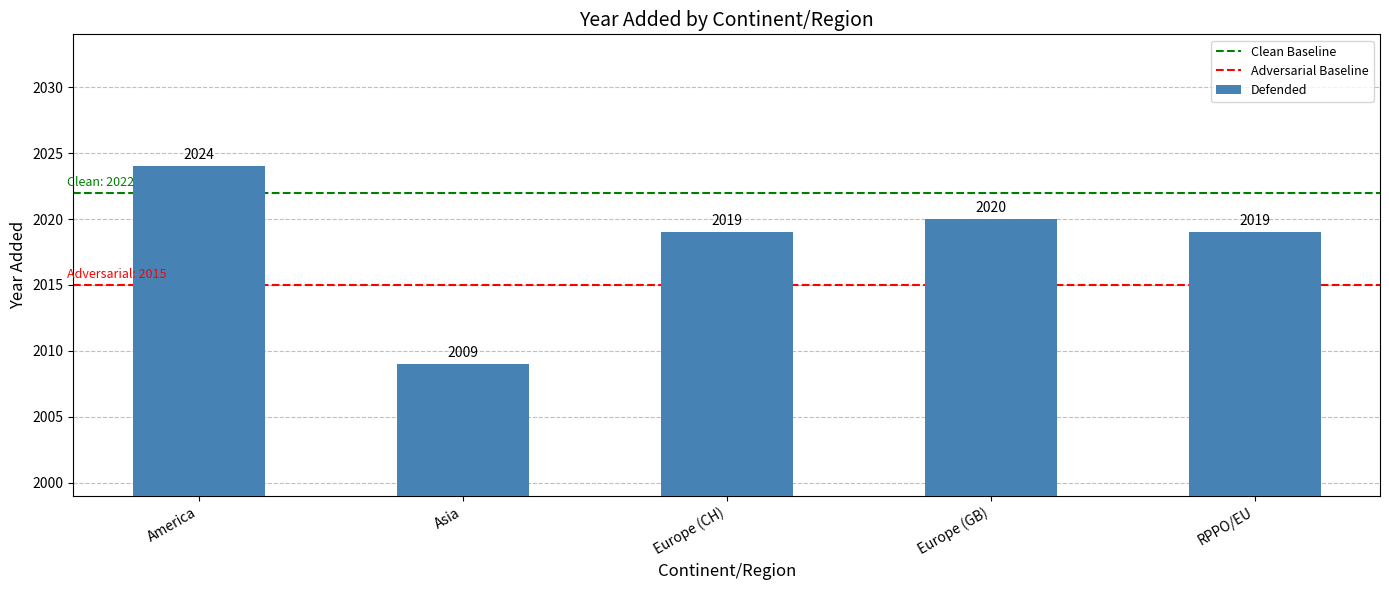

What position from the left is Europe (GB)?

4